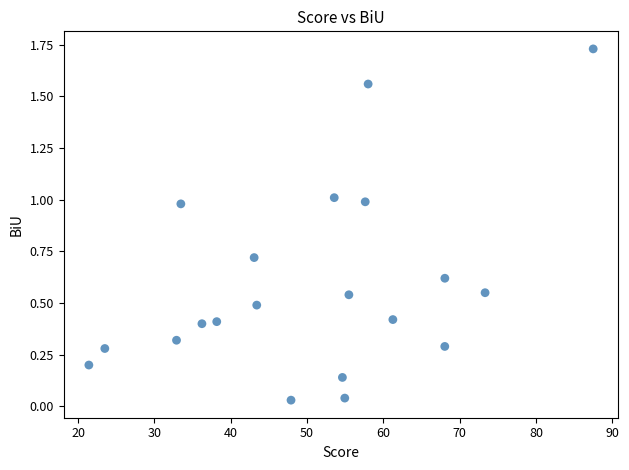

What is the range of X values (max minus min)?

66.1